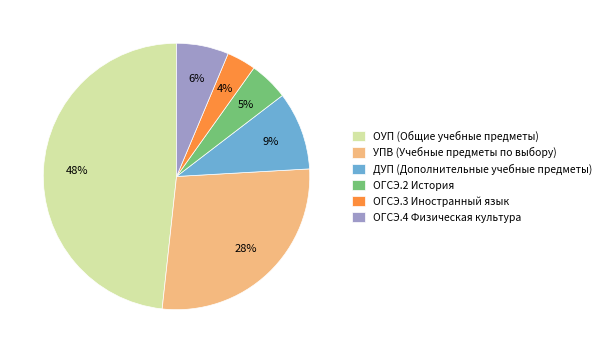

Is the sum of ОГСЭ.4 Физическая культура and ОГСЭ.2 История greater than half?

No